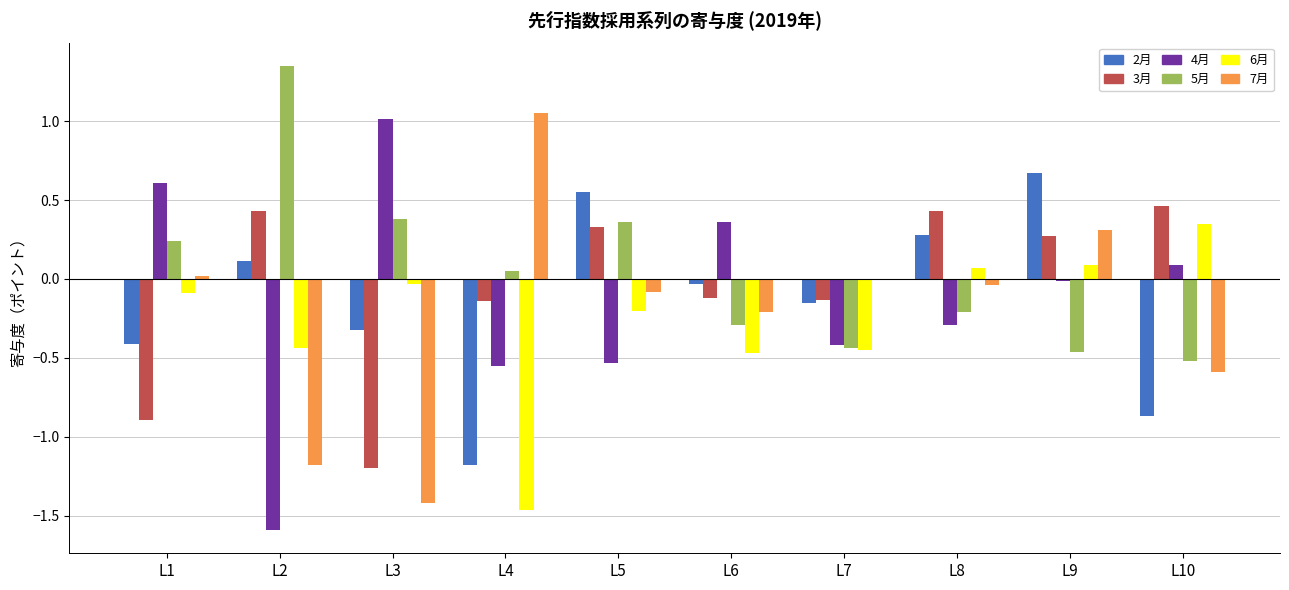

How many groups of bars are there?

10